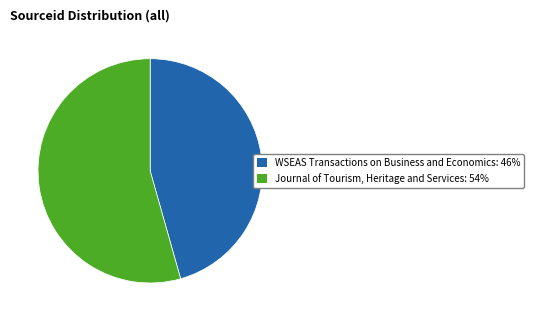

Does Journal of Tourism, Heritage and Services represent more than half of the total?

Yes